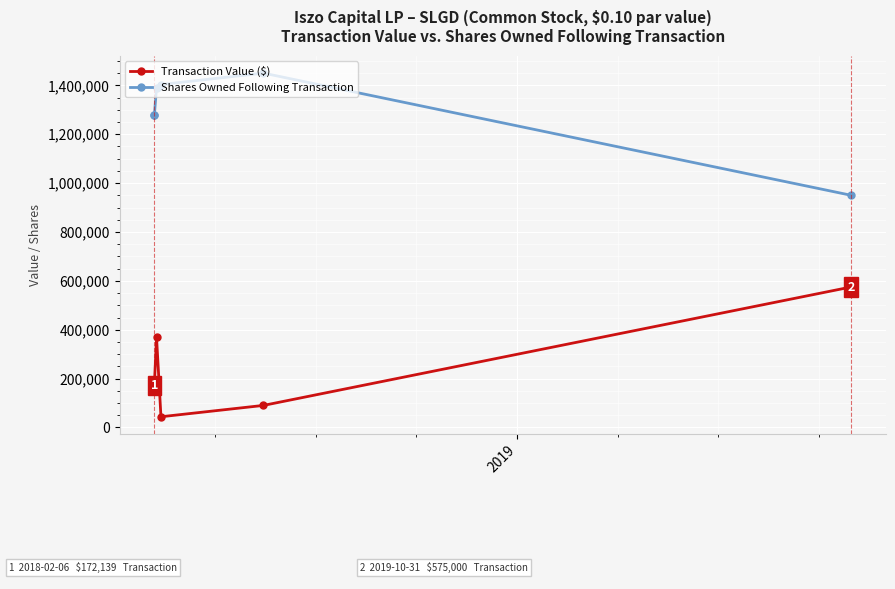

What is the value of the Shares Owned Following Transaction point at the 6th from the left?

950197